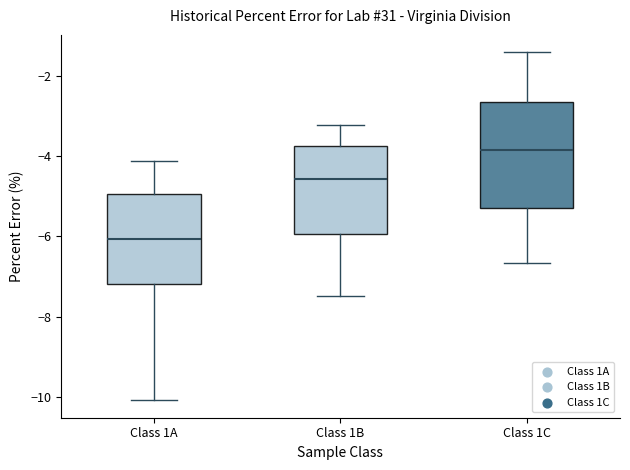

Which box has the highest median line?

Class 1C